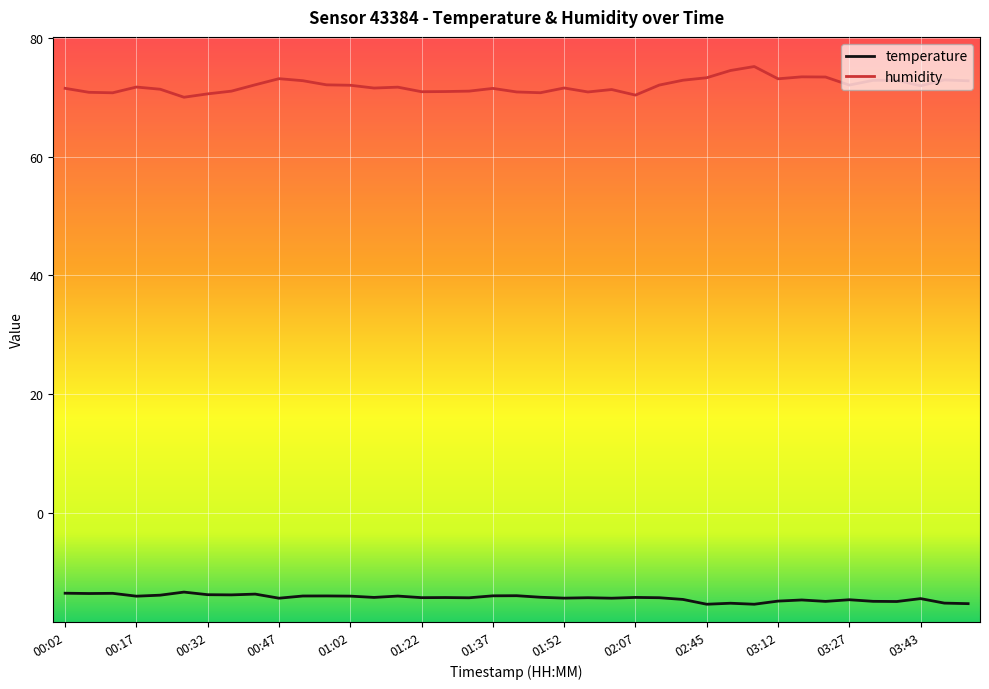

Which series has the largest range (max minus min)?

humidity